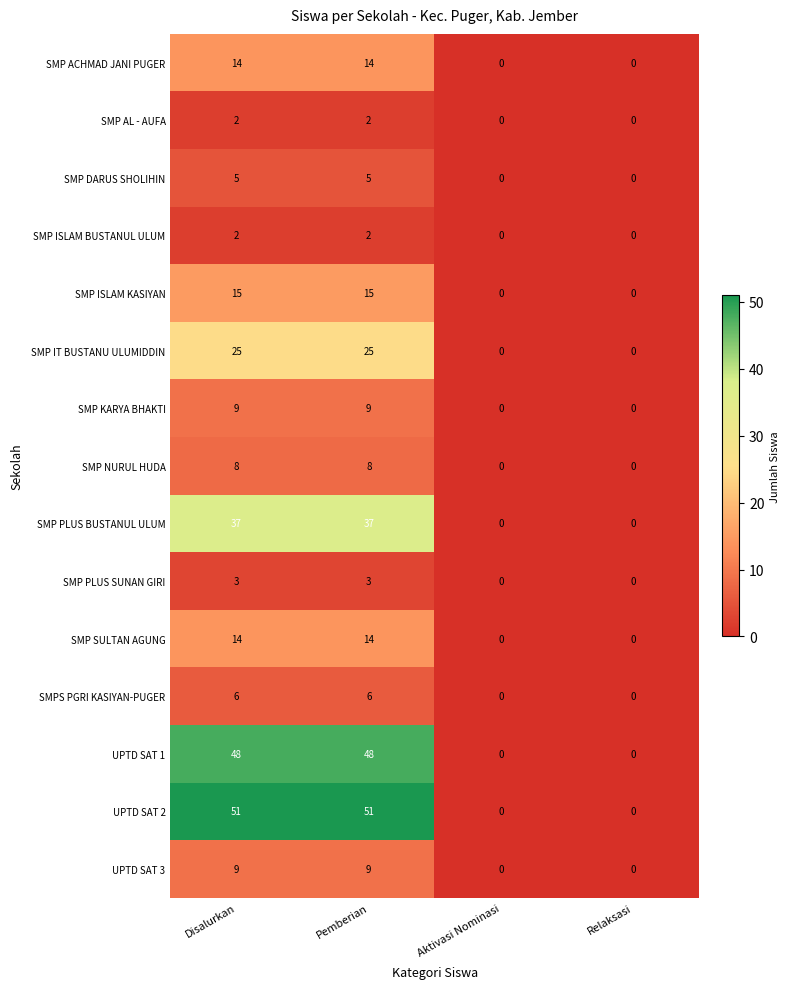

Is it true that SMP IT BUSTANU ULUMIDDIN equals 0 at Aktivasi Nominasi?

True